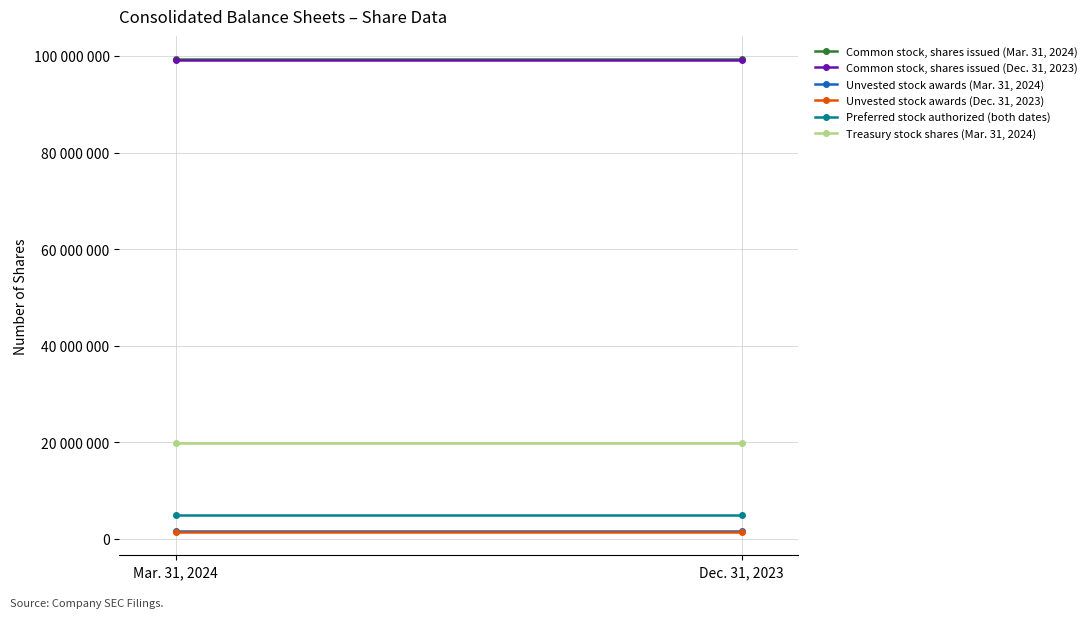

What is the total value across all series at Dec. 31, 2023?

226243192